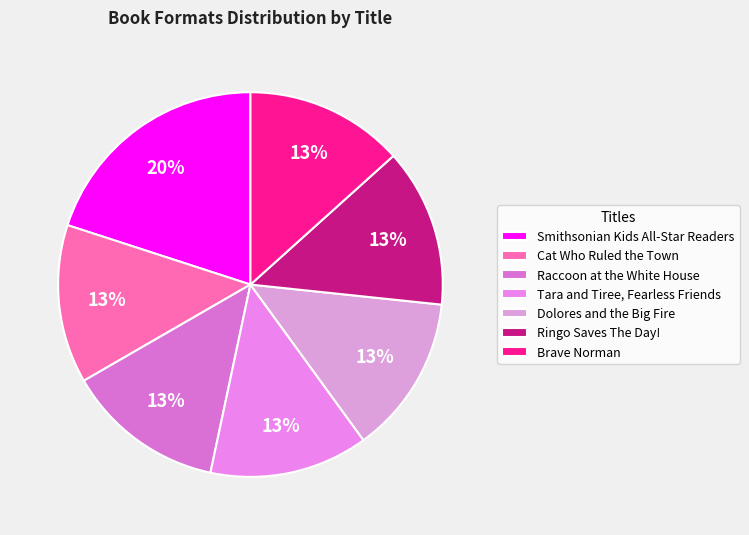

What is the smallest slice in the pie chart?

Cat Who Ruled the Town